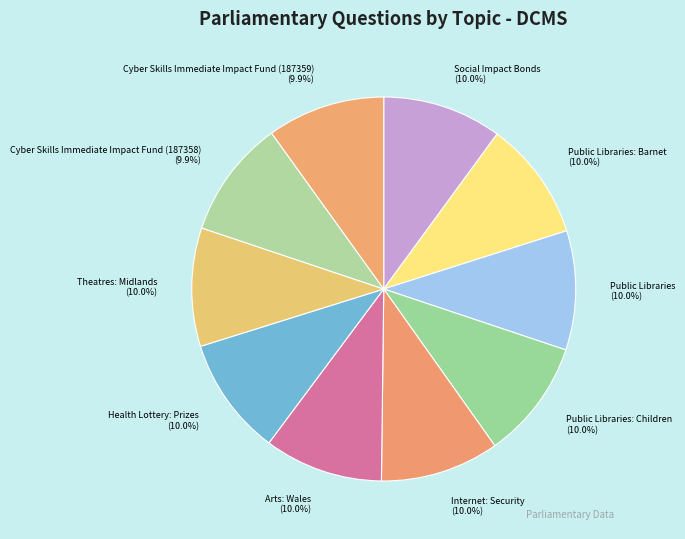

Is there a majority slice in this chart?

No